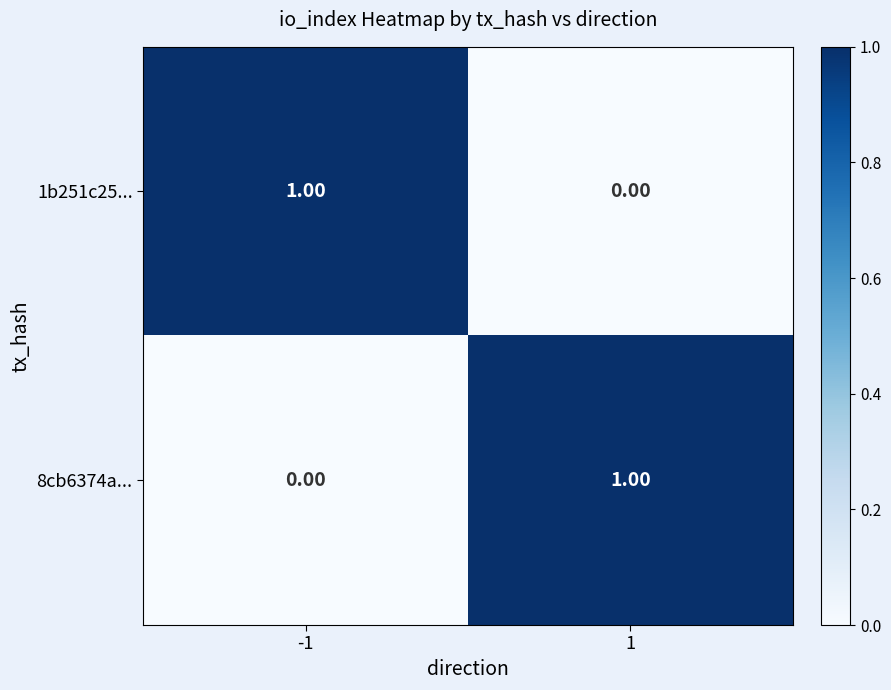

Rank the series at 1 from highest to lowest value.

8cb6374a..., 1b251c25...